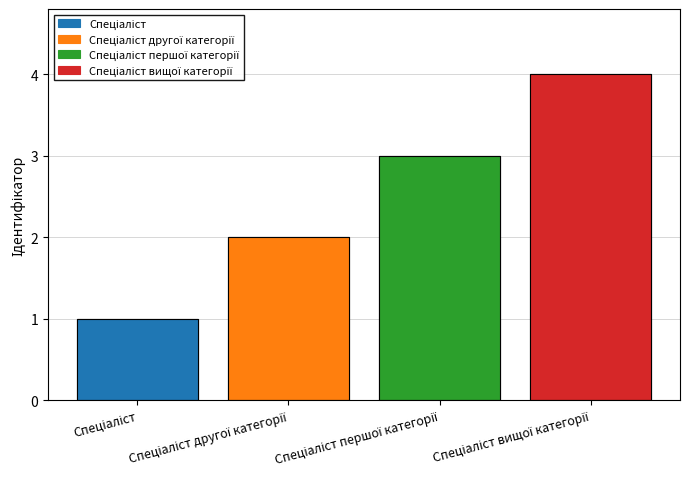

What is the value of the 4th bar from the left?

4